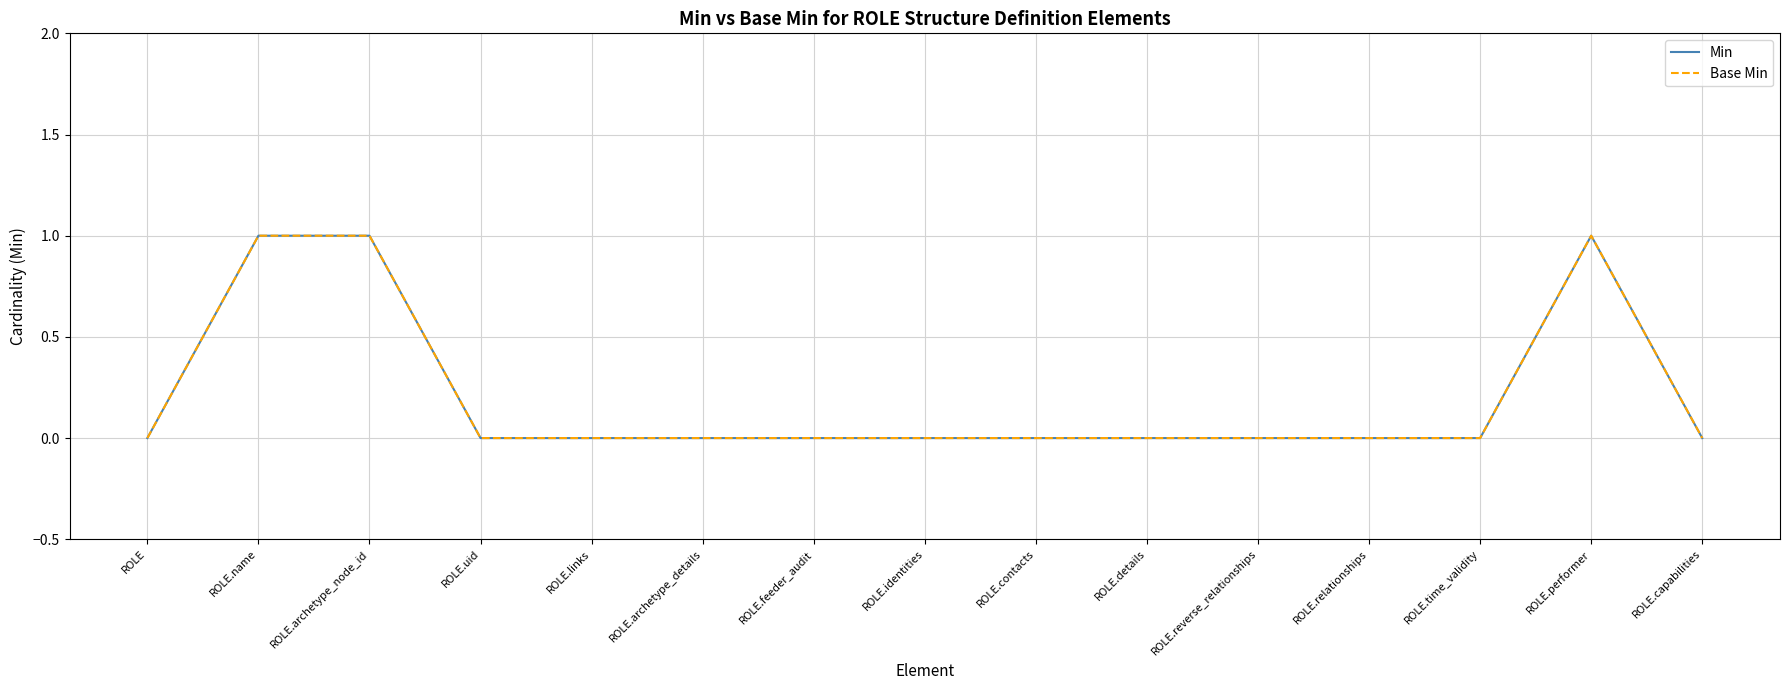

What is the greatest value displayed?

1